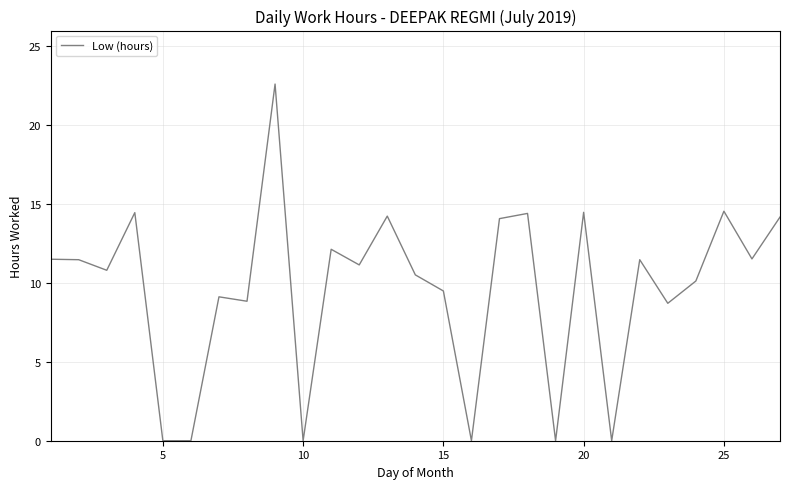

True or false: the data has more than 2 interior local peaks.

True